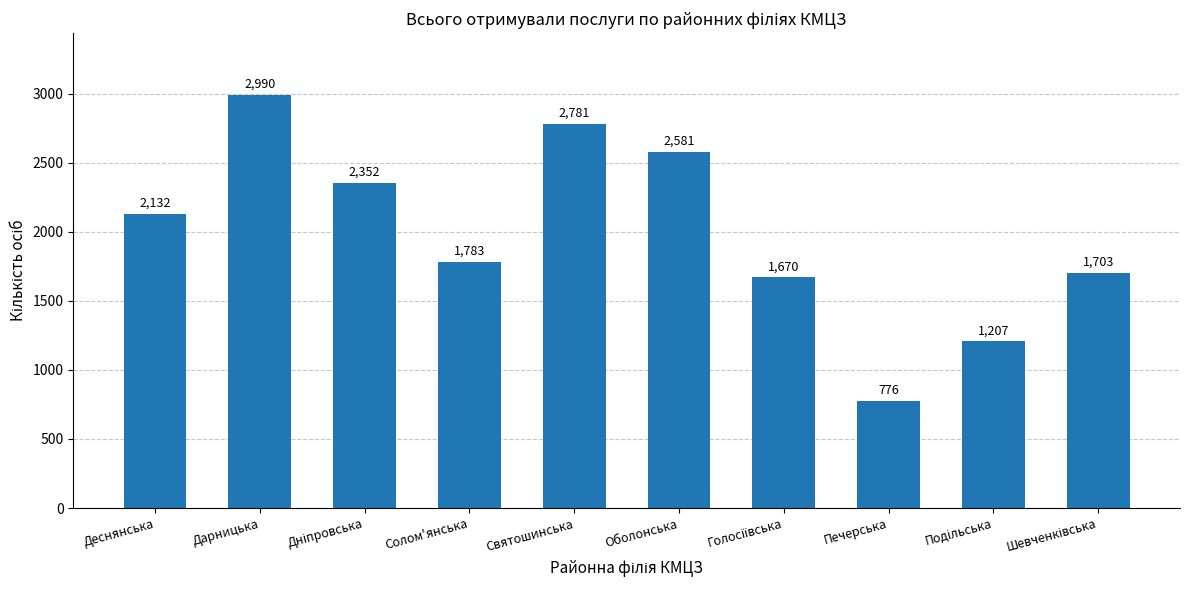

What is the label of the 4th bar from the left?

Солом'янська